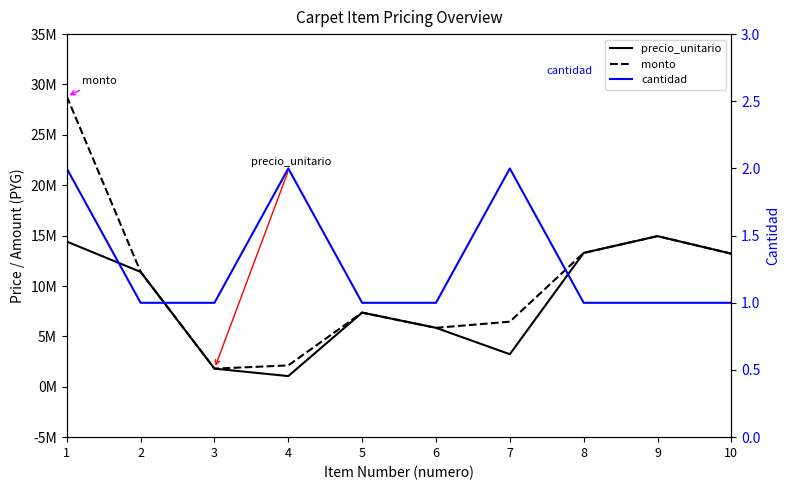

Rank the series by their average value, from lowest to highest.

cantidad, precio_unitario, monto